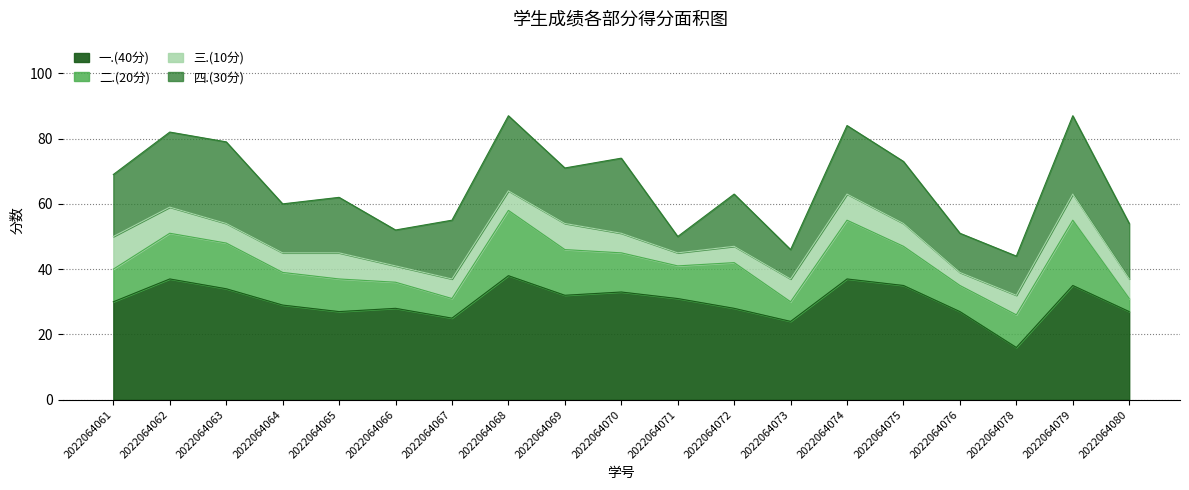

At which category does 四.(30分) reach its first local valley?

2022064064